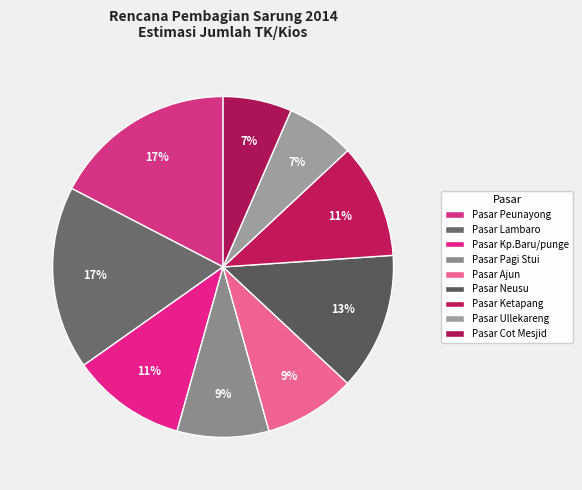

Is it true that Pasar Neusu is 13% of the pie?

True